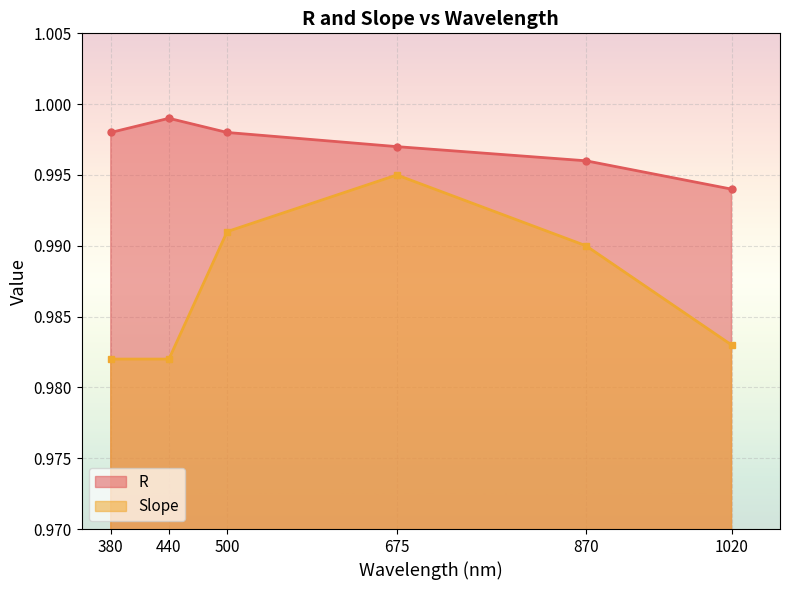

Reading left to right, extract all data points from this chart.

R: 1.0	1.0	1.0	1.0	1.0	1.0
Slope: 1.0	1.0	1.0	1.0	1.0	1.0